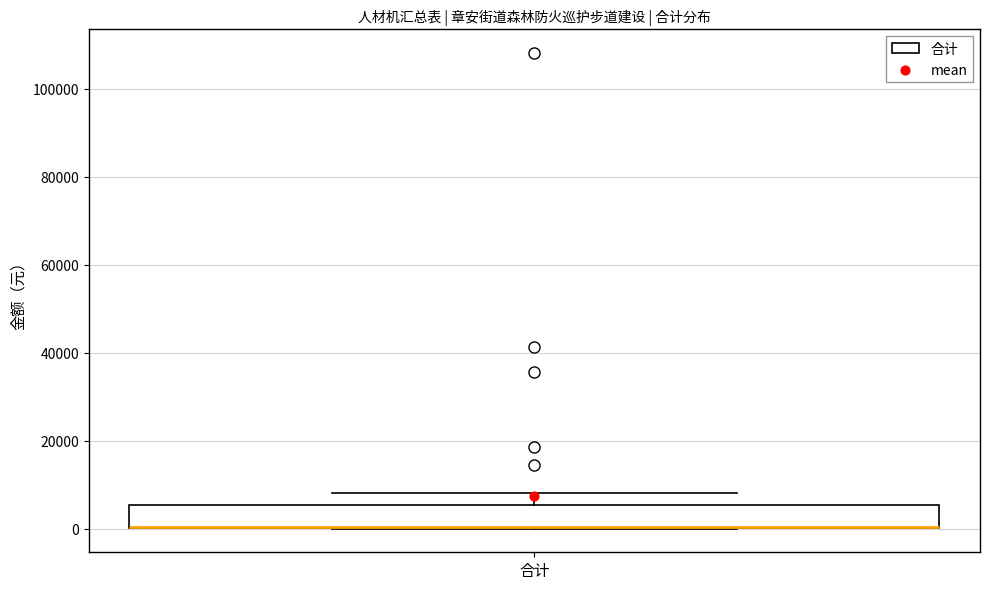

Transcribe this box plot: give where the median line is, the range the box spans, and where the two whiskers end, as read against the y-axis. The values are not printed on the chart, so give them approximately, as read against the axis.

median 0 (drawn on the box's lower edge), box 0 to 6000, whiskers 0 to 8000